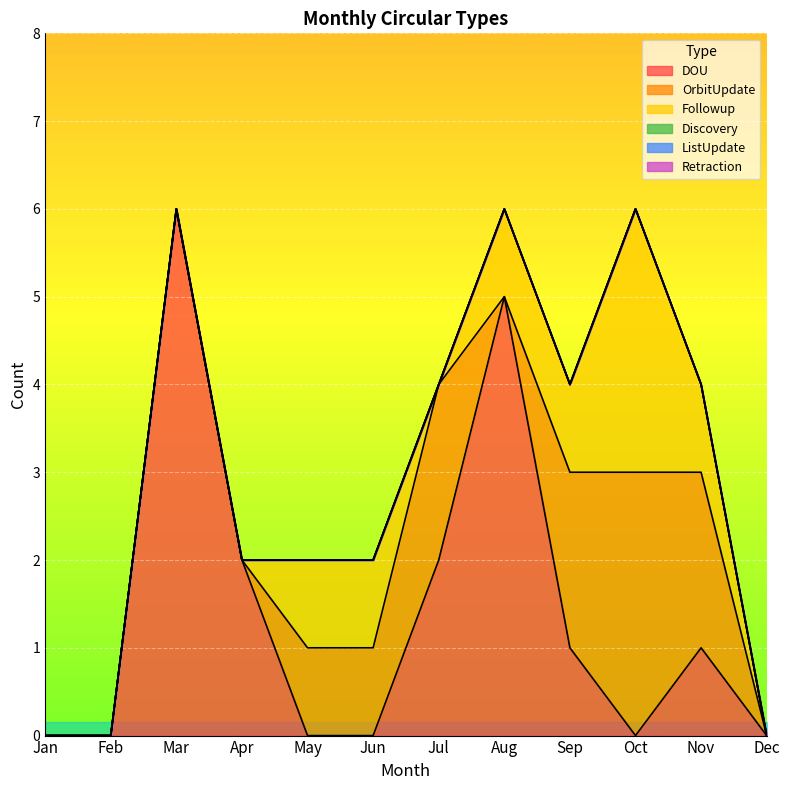

At which category does DOU reach its first local peak?

Mar